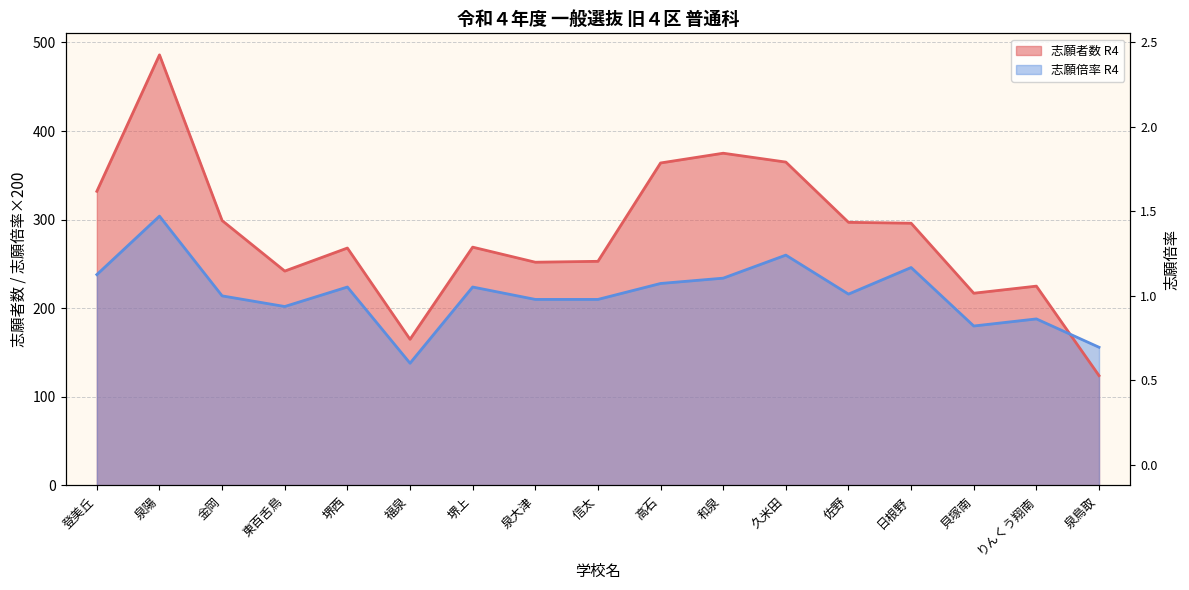

What is the label of the 12th point from the left?

久米田